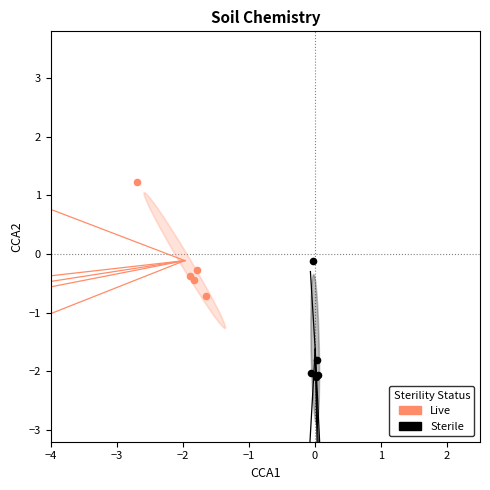

Which series reaches the maximum Y coordinate?

Live